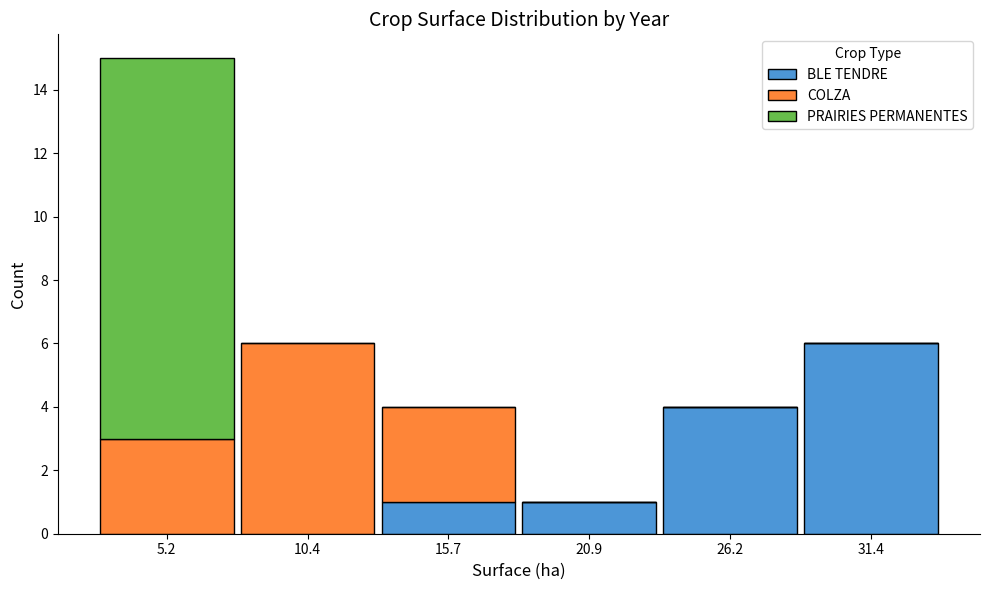

Reading left to right, list every stacked bar in this chart as the range it spans on the x-axis followed by its total height. Neither the bar edges nor the heights are printed on the chart, so give them approximately, as read against the axes.

3 to 8: 15
8 to 13: 6
13 to 18: 4
18 to 24: 1
24 to 29: 4
29 to 34: 6